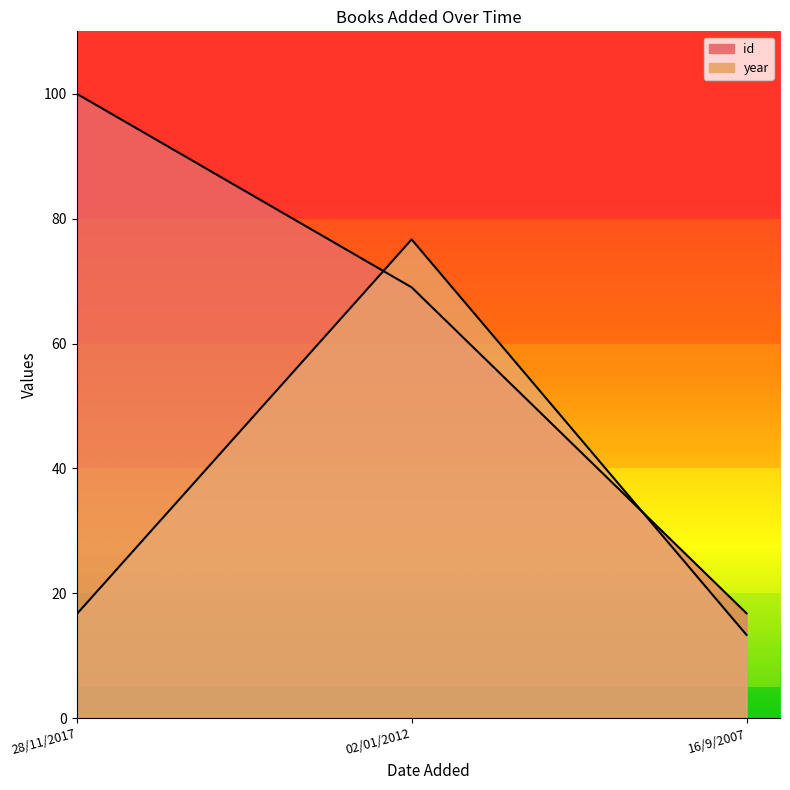

The year series shows 5.3 at 28/11/2017. True or false?

False